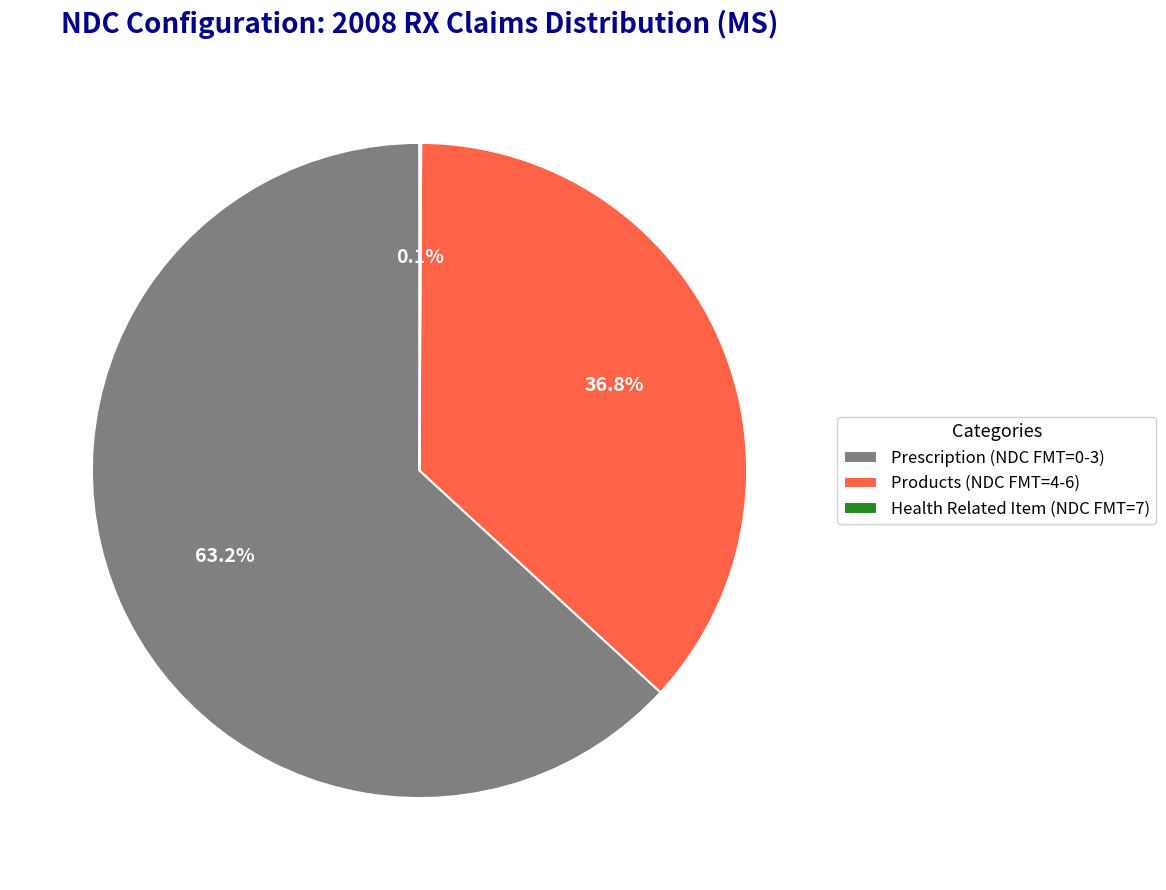

Does Prescription (NDC FMT=0-3) represent more than half of the total?

Yes